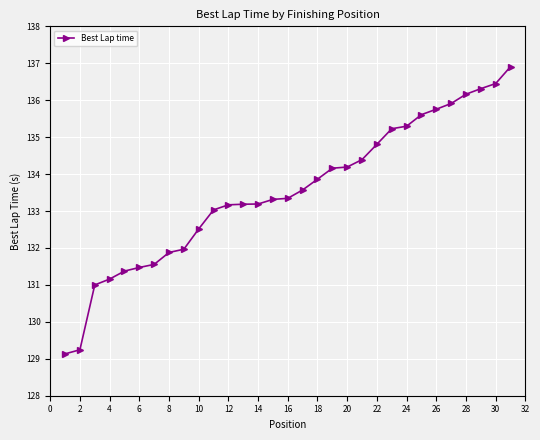

Reading right to left, transcribe all the data shown in this chart.

136.9	136.5	136.3	136.2	135.9	135.8	135.6	135.3	135.2	134.8	134.4	134.2	134.2	133.9	133.6	133.3	133.3	133.2	133.2	133.2	133.0	132.5	132.0	131.9	131.6	131.5	131.4	131.2	131.0	129.2	129.1